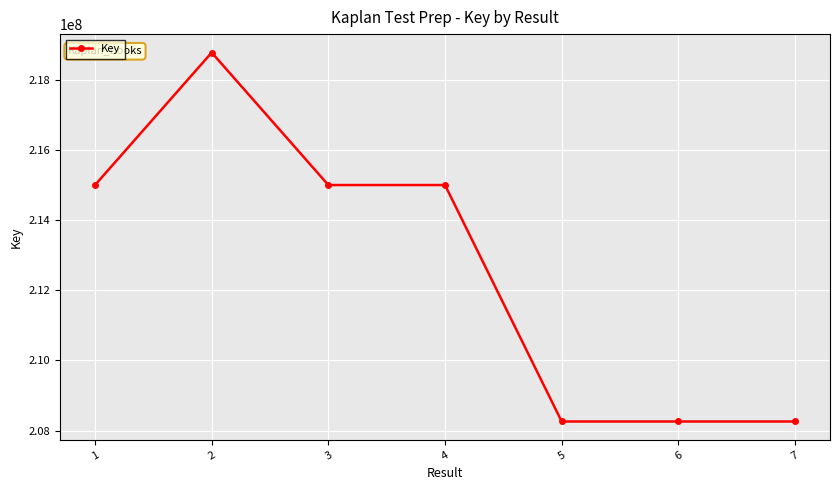

How many series are shown in this chart?

1